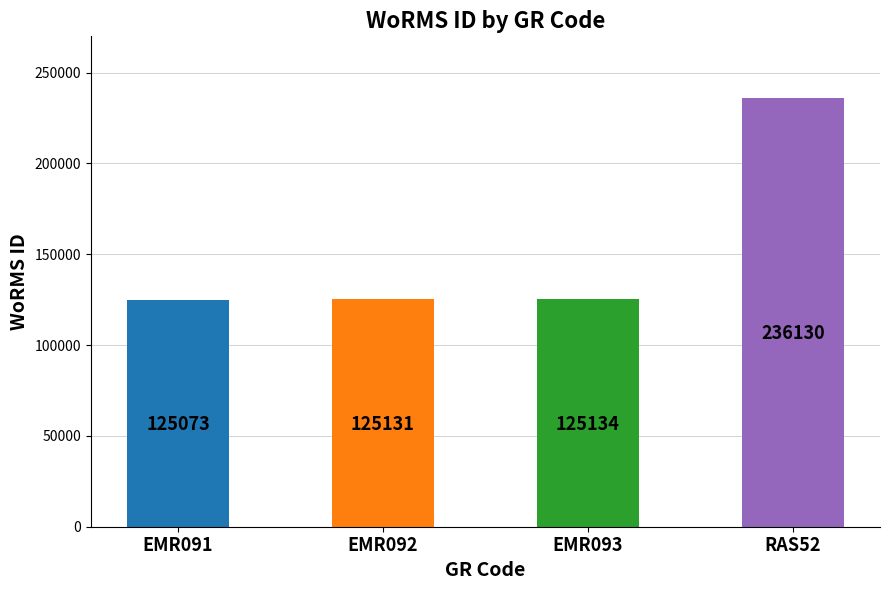

Does the chart contain any negative values?

No